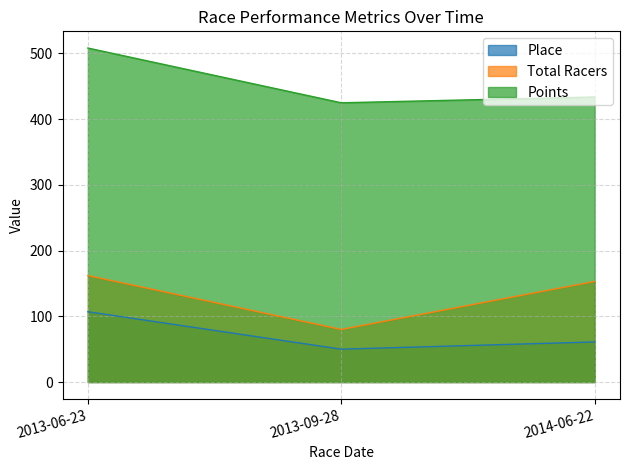

Rank the series at 2014-06-22 from highest to lowest value.

Points, Total Racers, Place